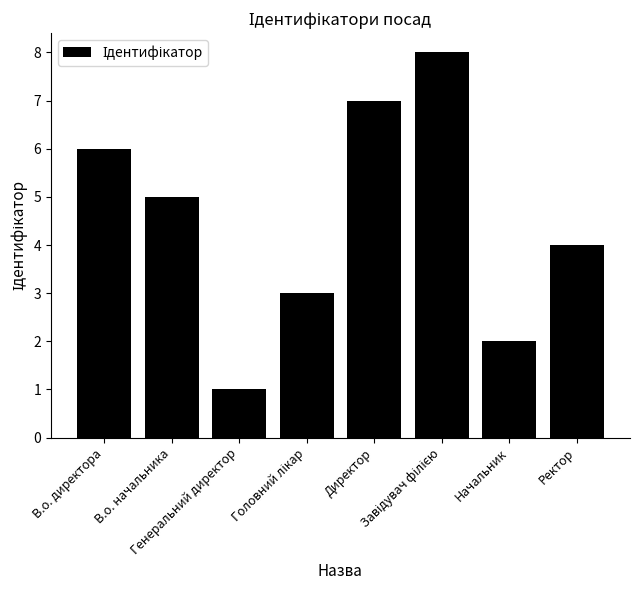

What is the sum of all values?

36